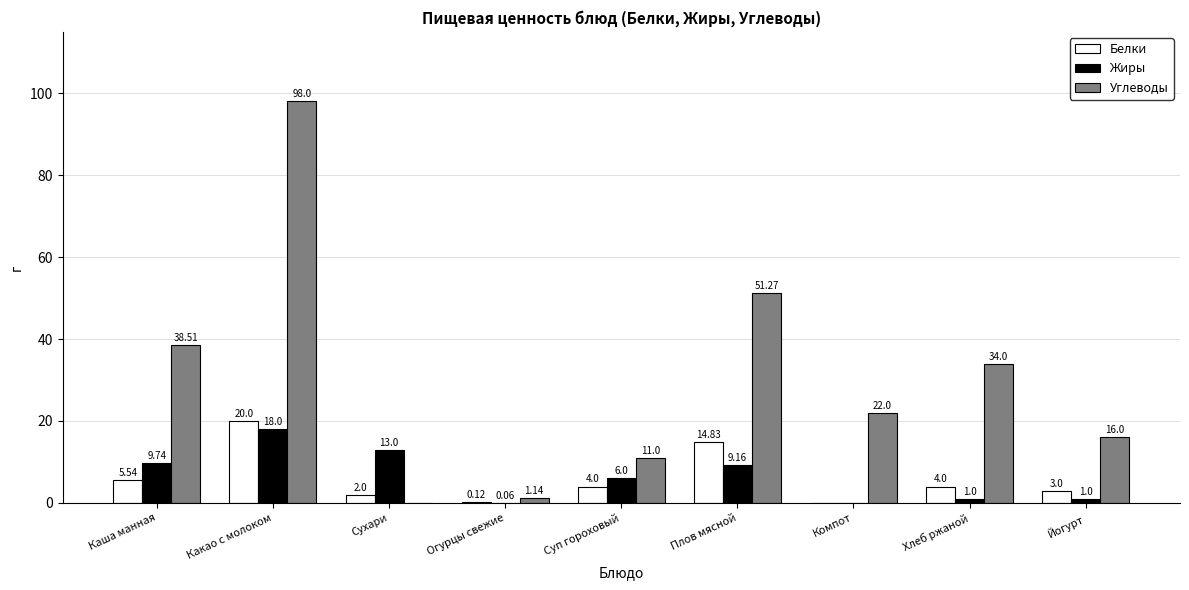

What is the difference between the Углеводы values at Суп гороховый and Какао с молоком?

87.0